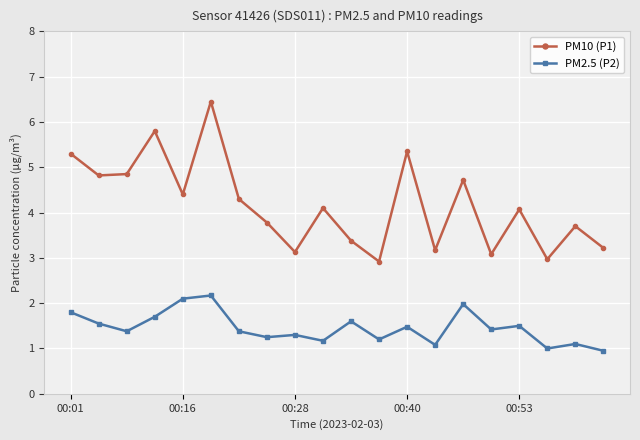

How many values in the PM10 (P1) series exceed 4?

11